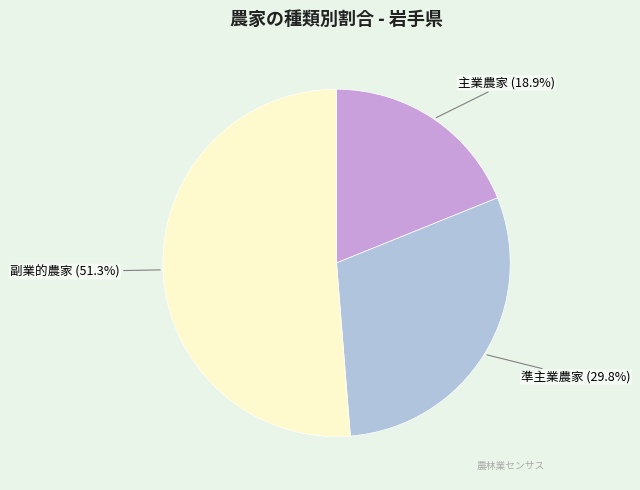

To the nearest percent, what is the difference between the 主業農家 and 準主業農家 slice percentages?

11%